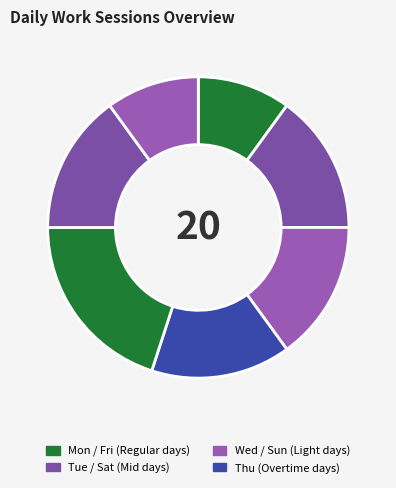

How many slices are in this pie chart?

7